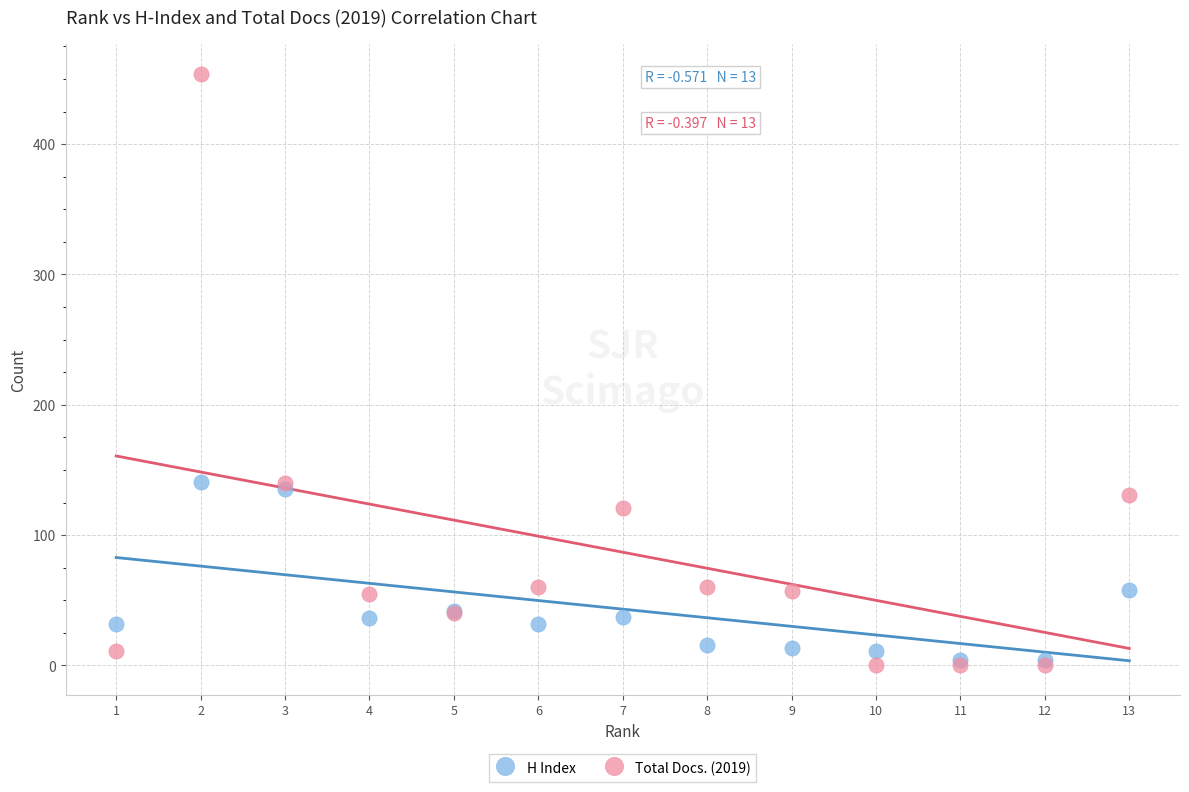

Which series reaches the maximum Y coordinate?

Total Docs. (2019)